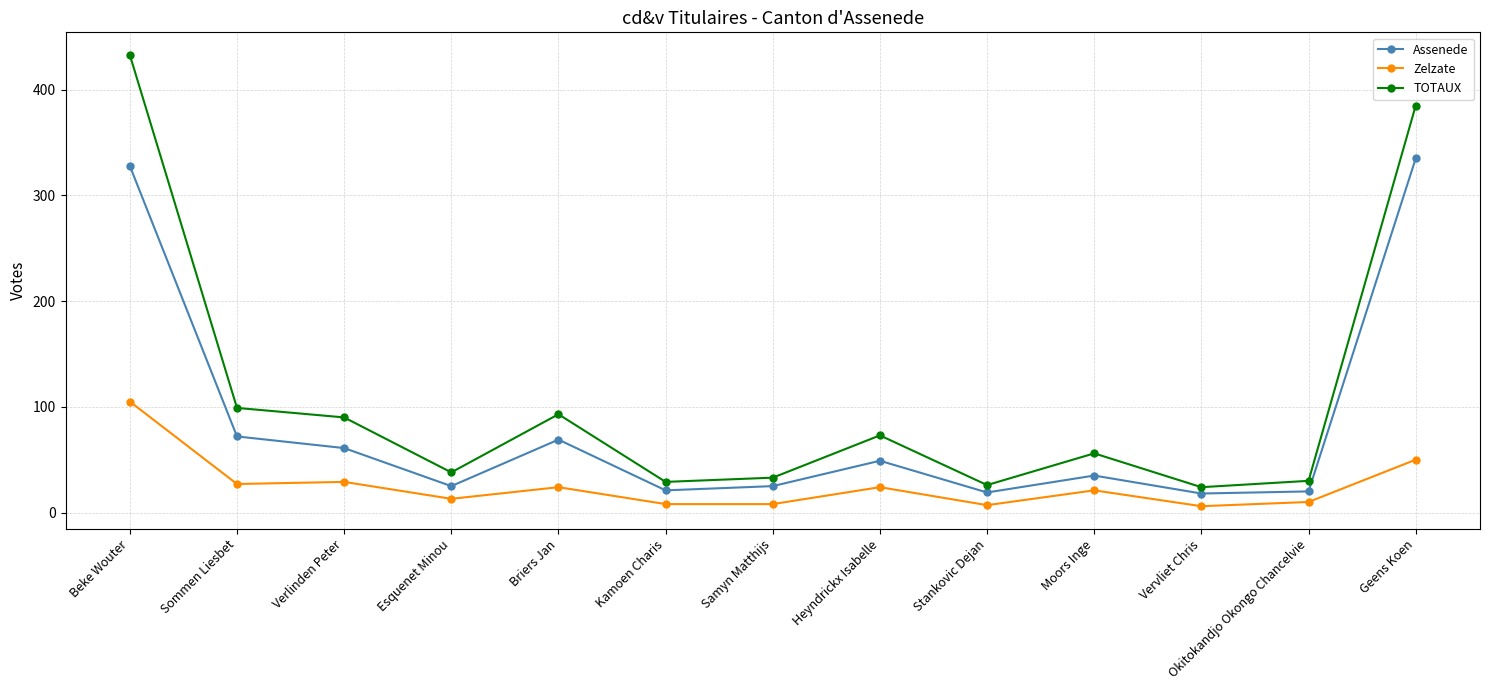

Which series has the largest total across all categories?

TOTAUX